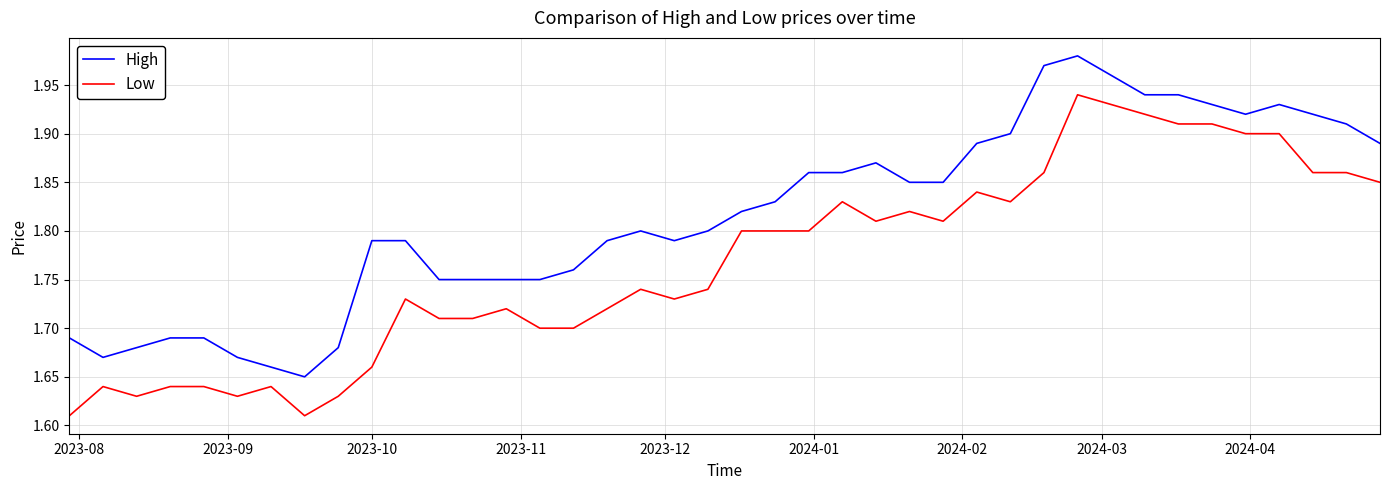

List the series in order of their peak value, highest first.

High, Low